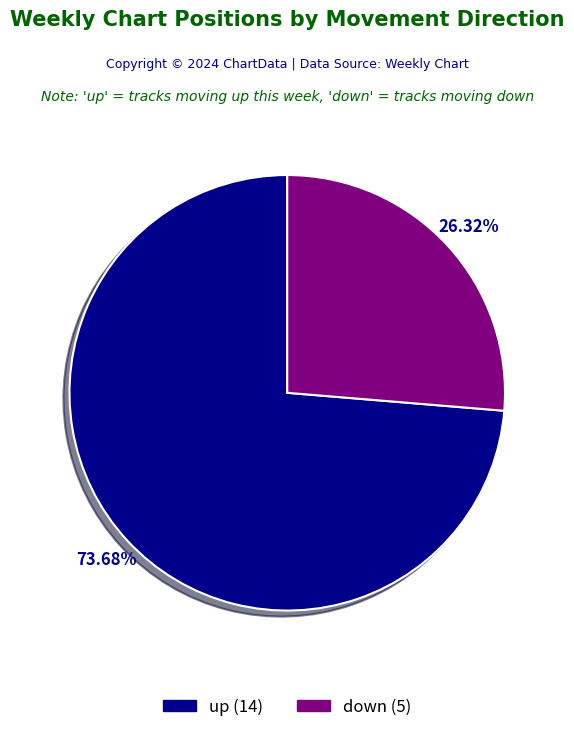

How many slices are in this pie chart?

2